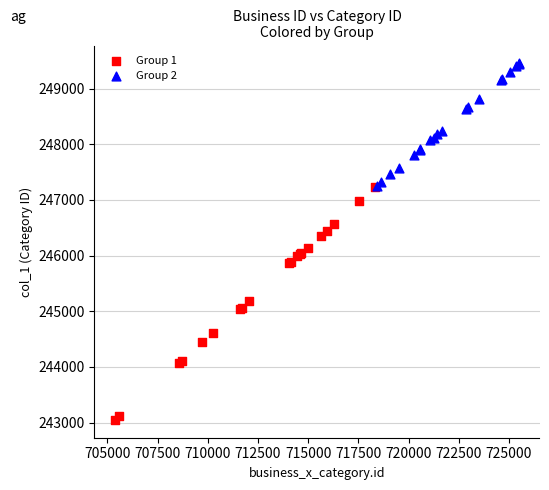

Which series reaches the minimum Y coordinate?

Group 1